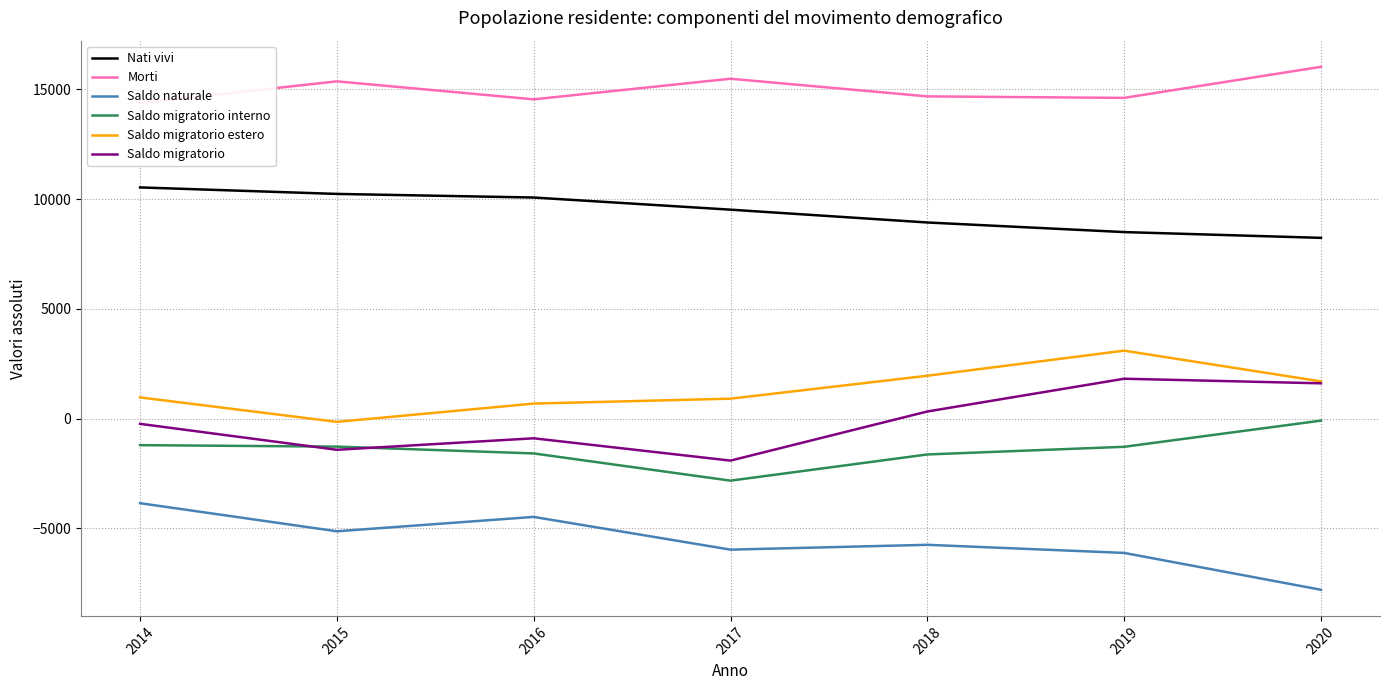

The Saldo migratorio interno series shows -1628 at 2018. True or false?

True